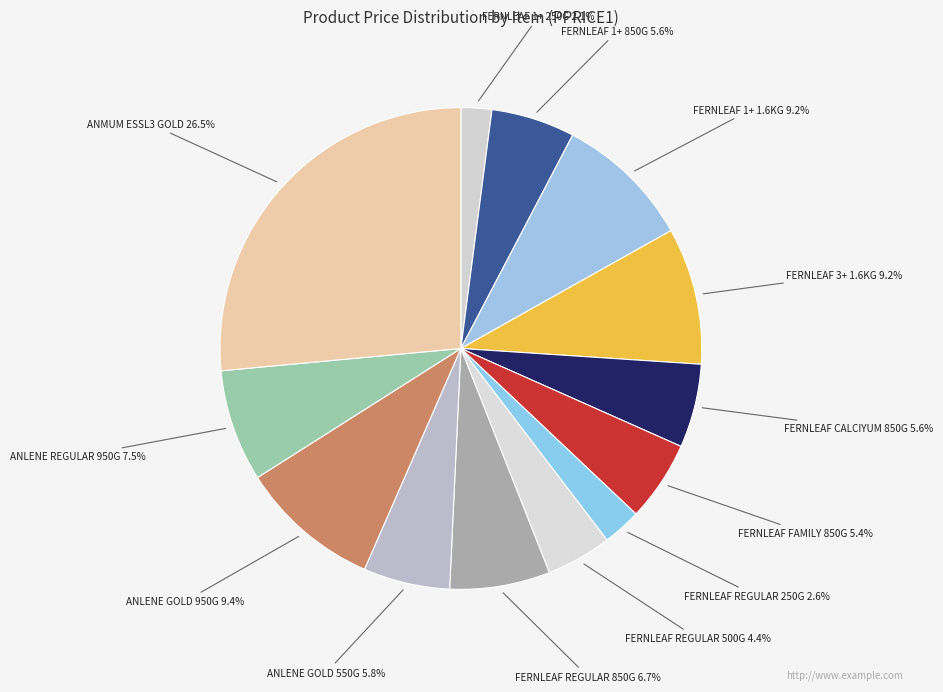

Does any single category account for the majority?

No